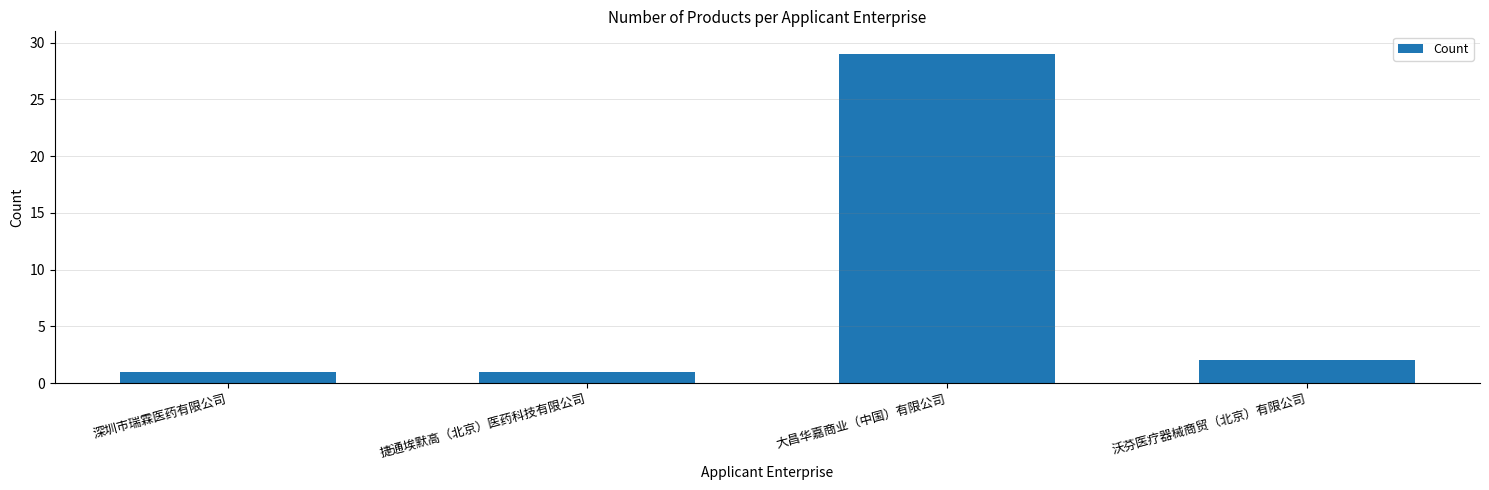

What is the difference between the maximum and minimum values?

28